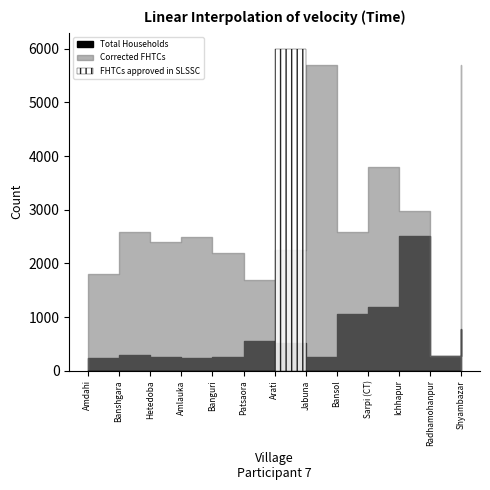

Between Banshgara and Shyambazar, which series saw the biggest shift?

Corrected FHTCs